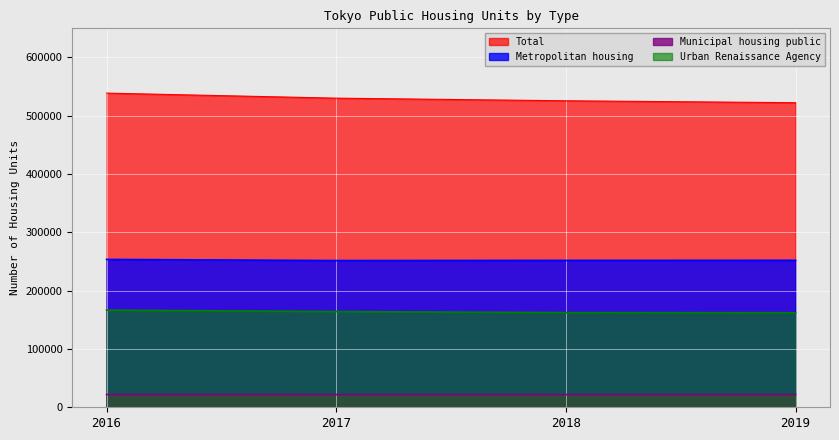

The value of Total at 2016 is 843393. True or false?

False